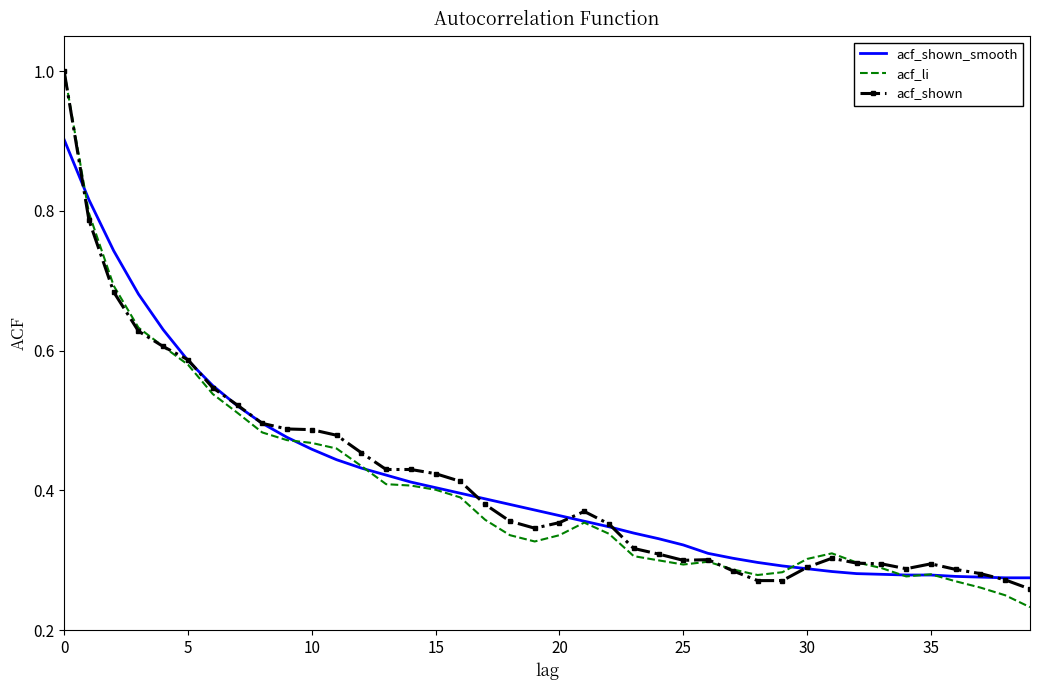

Which series has the largest range (max minus min)?

acf_li